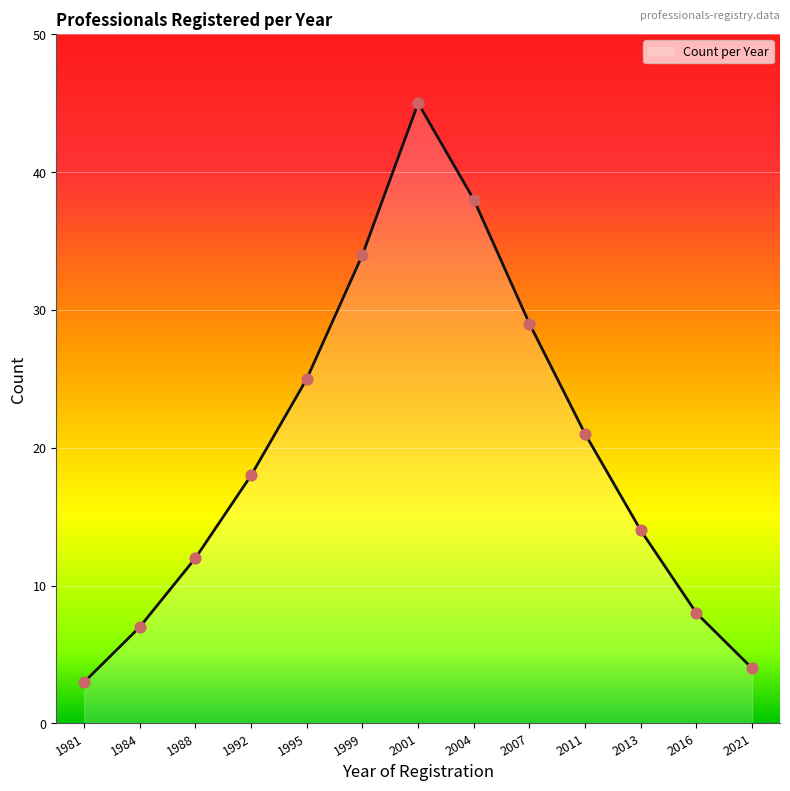

What is the change in value from 1995 to 2007?

+4